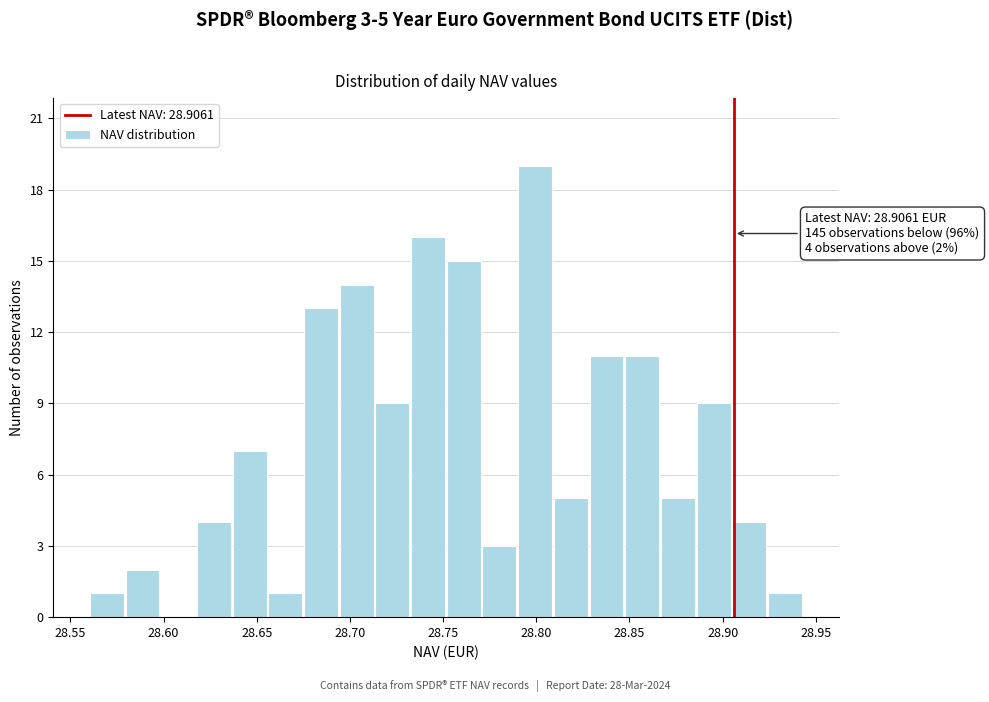

Read against the x-axis, roughly where is the centre of the tallest bar?

28.800